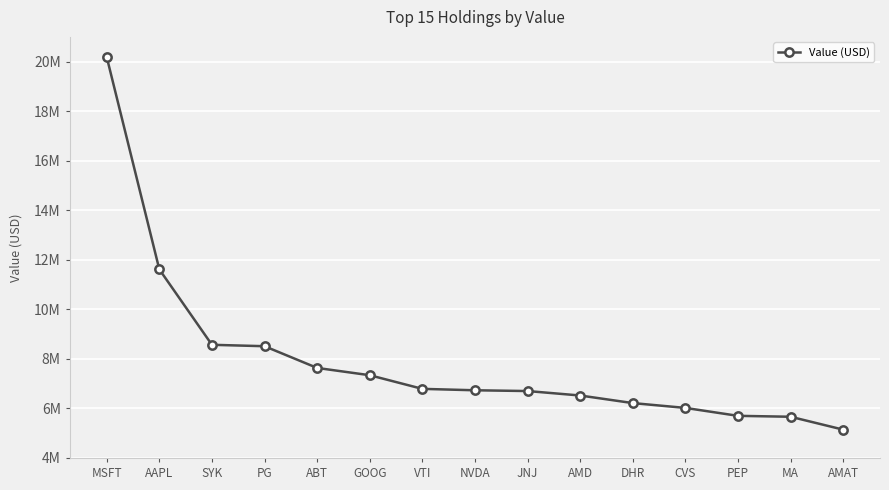

List the labels in order of value, smallest first.

AMAT, MA, PEP, CVS, DHR, AMD, JNJ, NVDA, VTI, GOOG, ABT, PG, SYK, AAPL, MSFT